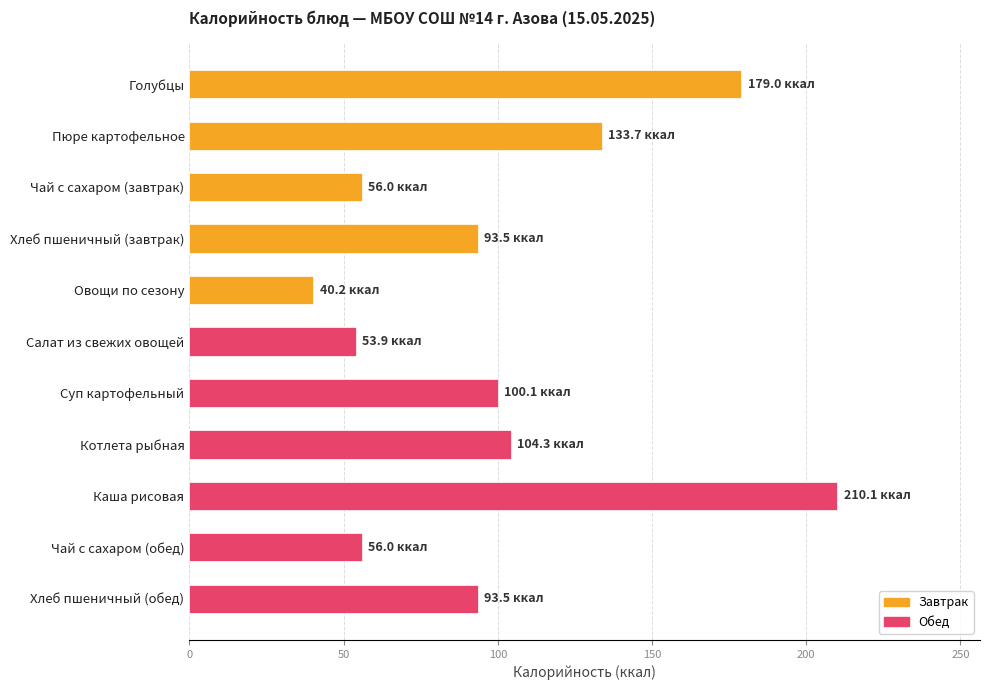

What value does the data have at Хлеб пшеничный (обед)?

93.5